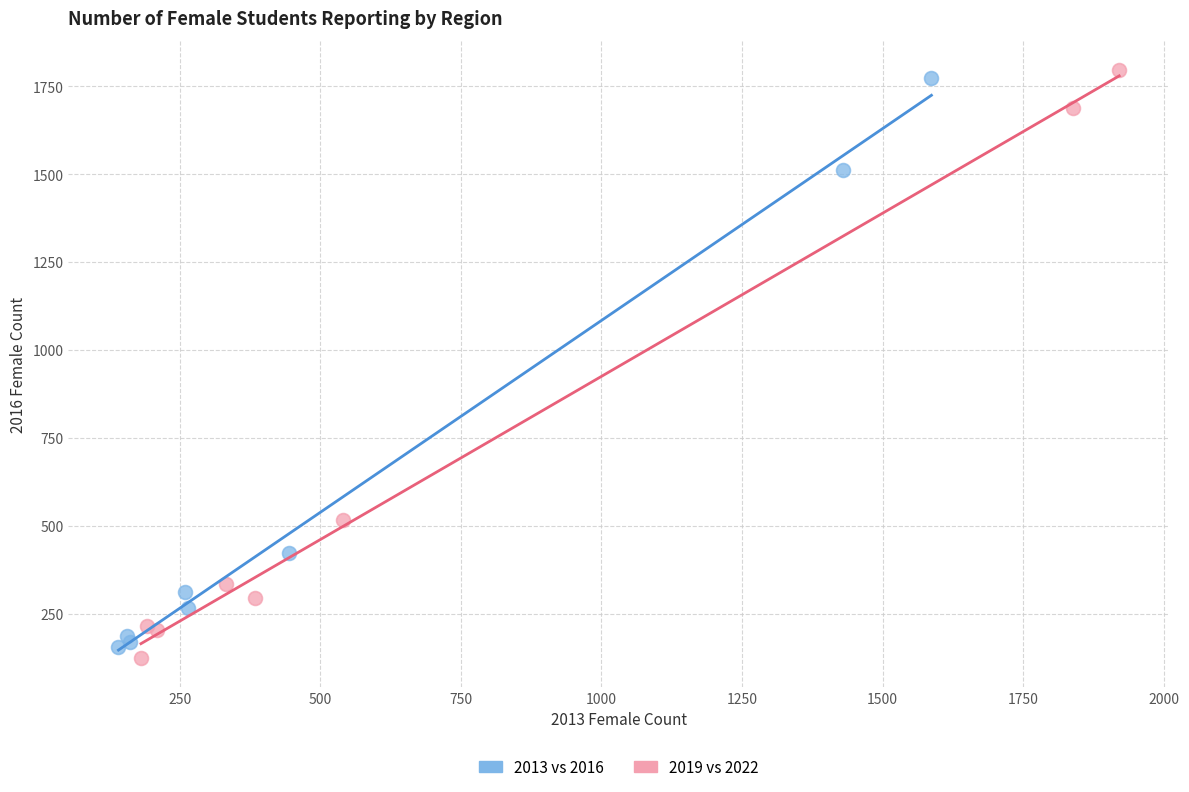

Which series reaches the maximum Y coordinate?

2019 vs 2022